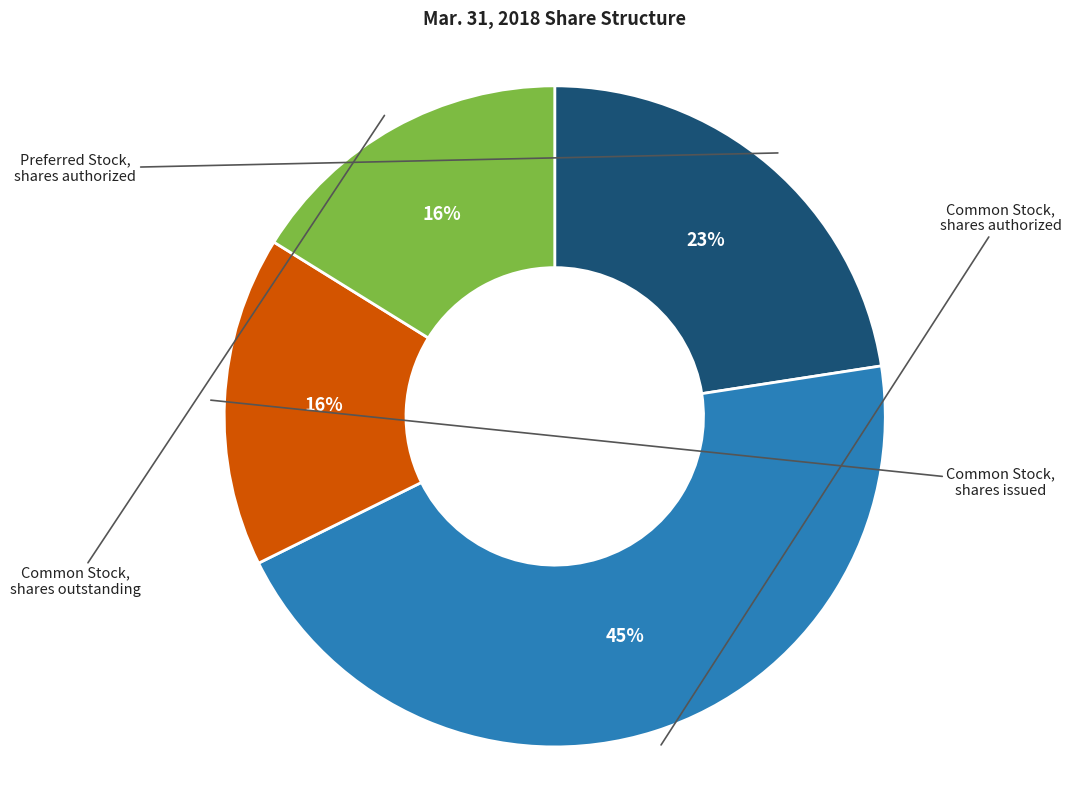

Is there a majority slice in this chart?

No